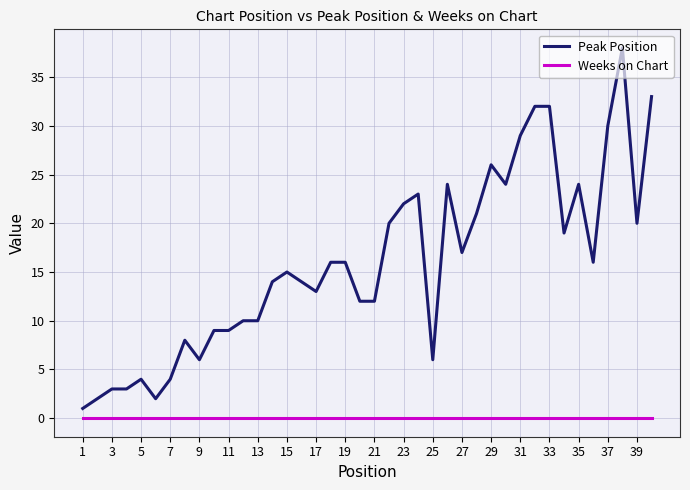

List the series in order of their peak value, highest first.

Peak Position, Weeks on Chart